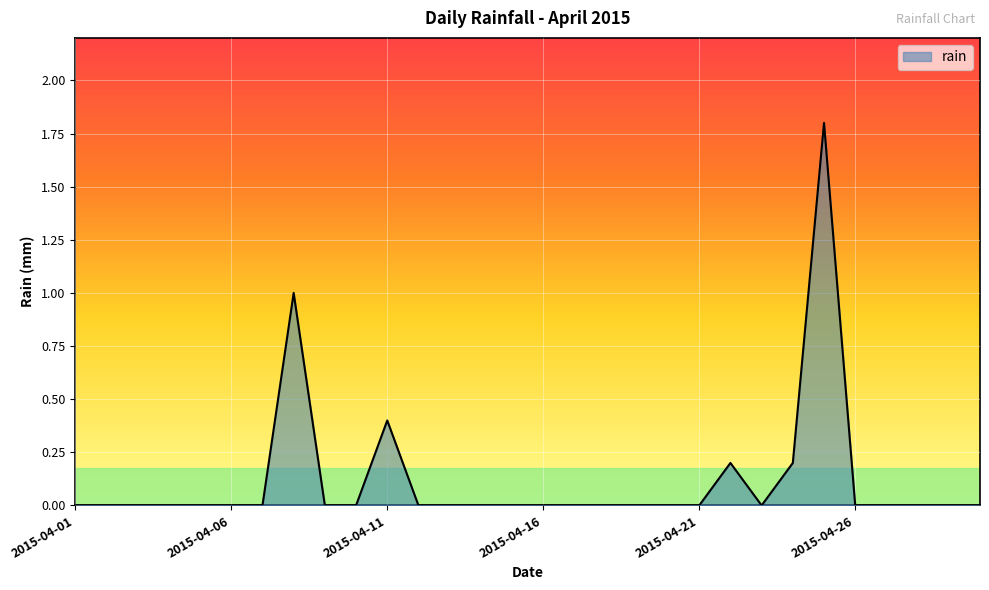

What is the maximum value shown in the chart?

1.8